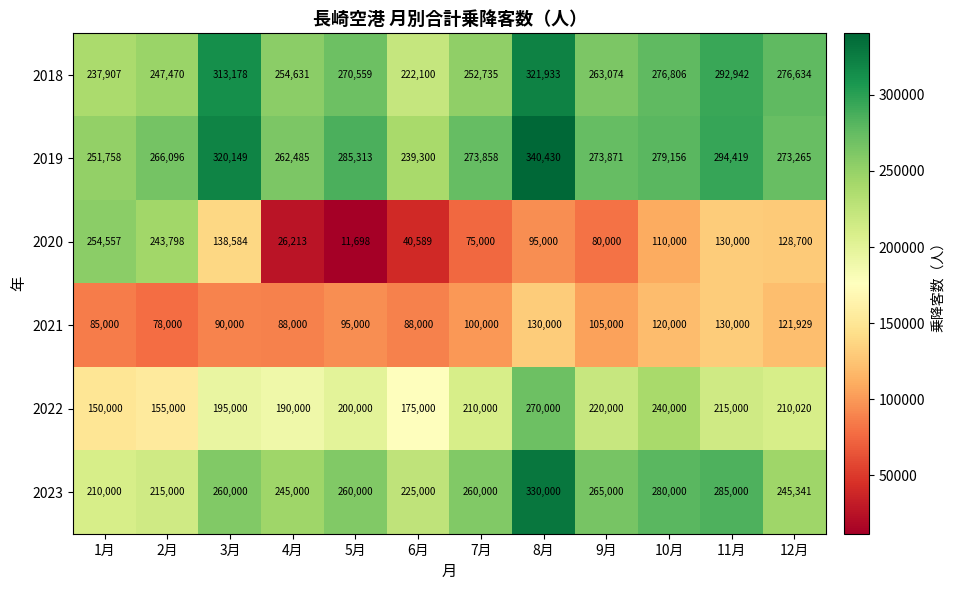

Is it true that 2018 equals 555599 at 8月?

False